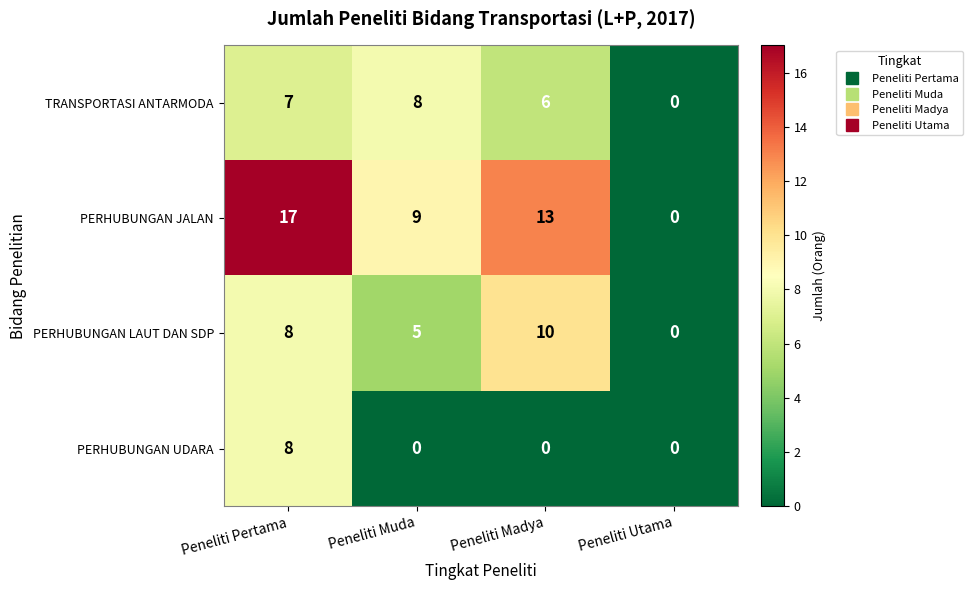

Reading left to right, extract all data points from this chart.

TRANSPORTASI ANTARMODA: 7	8	6	0
PERHUBUNGAN JALAN: 17	9	13	0
PERHUBUNGAN LAUT DAN SDP: 8	5	10	0
PERHUBUNGAN UDARA: 8	0	0	0